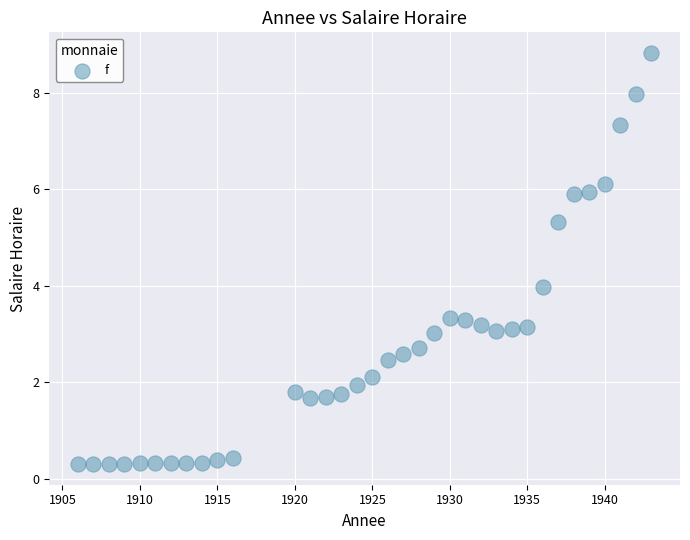

What is the range of Y values (max minus min)?

8.5